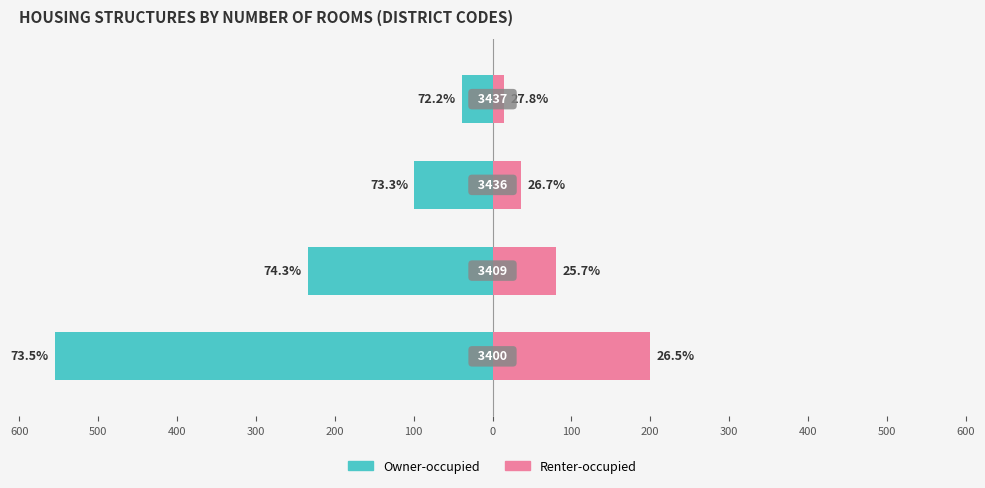

Rank the series at 300 from lowest to highest value.

Owner-occupied, Renter-occupied